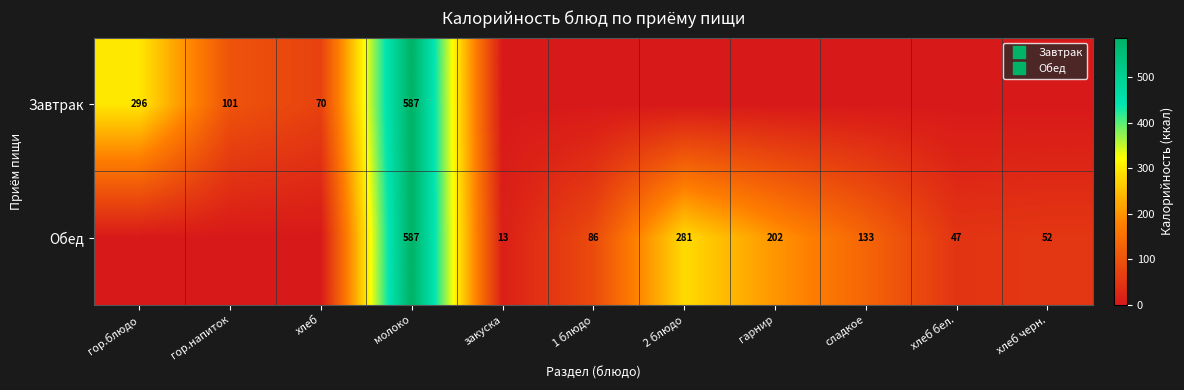

What is the sum of all Обед values?

1401.3